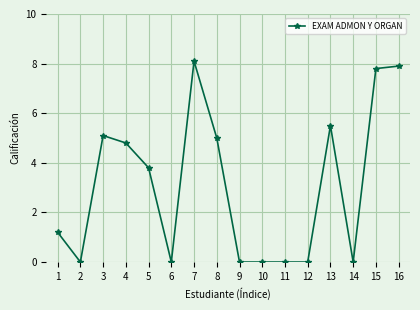

At which label is the value closest to 4?

5